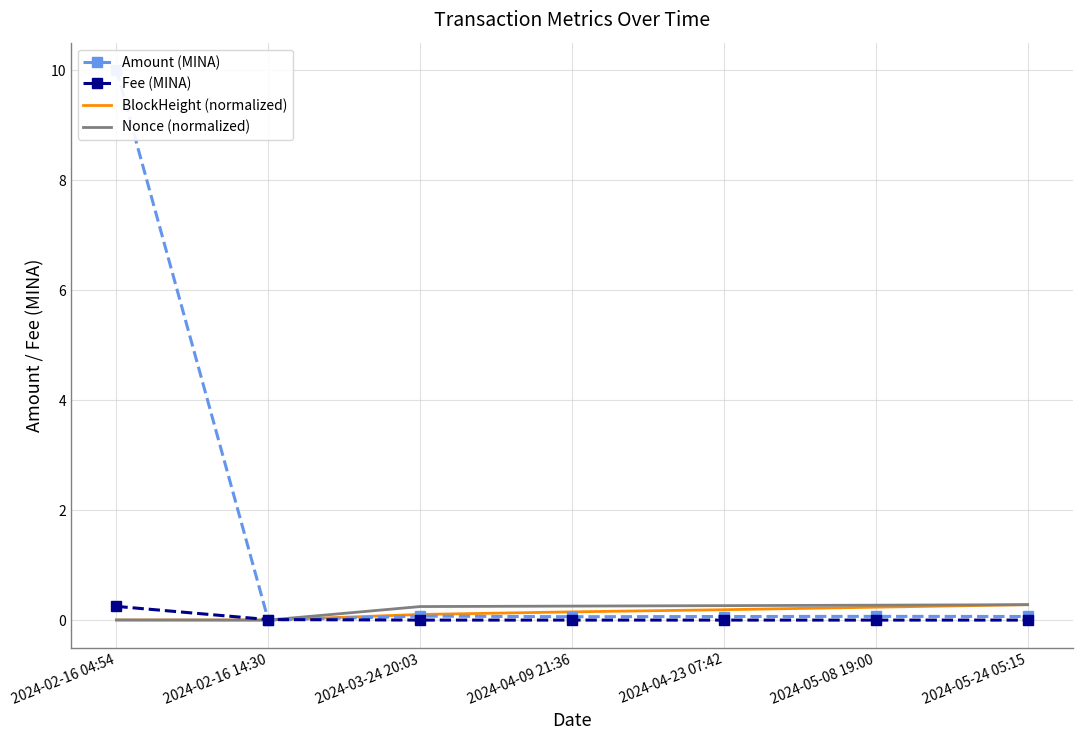

What is the sum of the BlockHeight (normalized) values at 2024-03-24 20:03 and 2024-05-08 19:00?

0.3